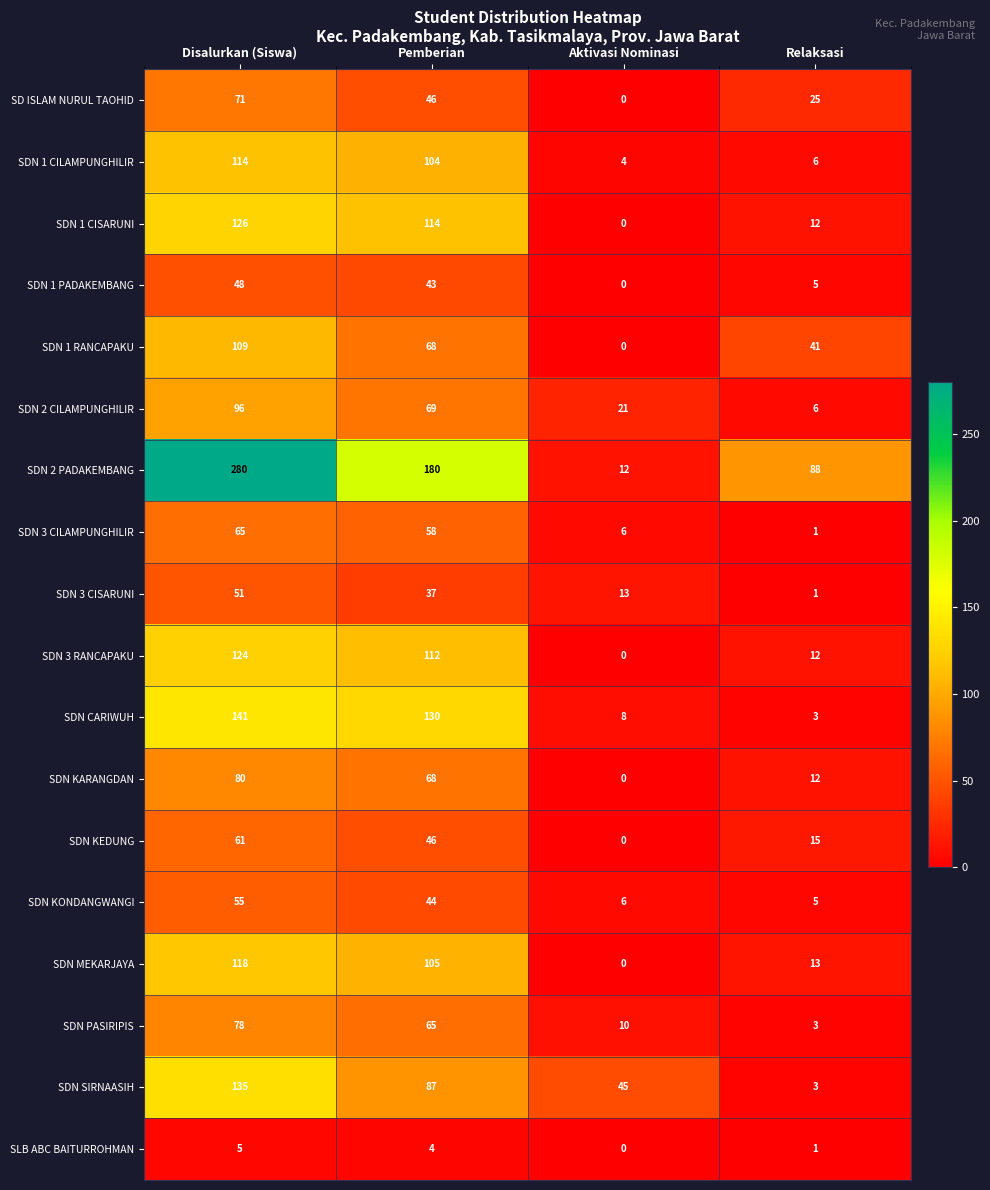

How many series are shown in this chart?

18